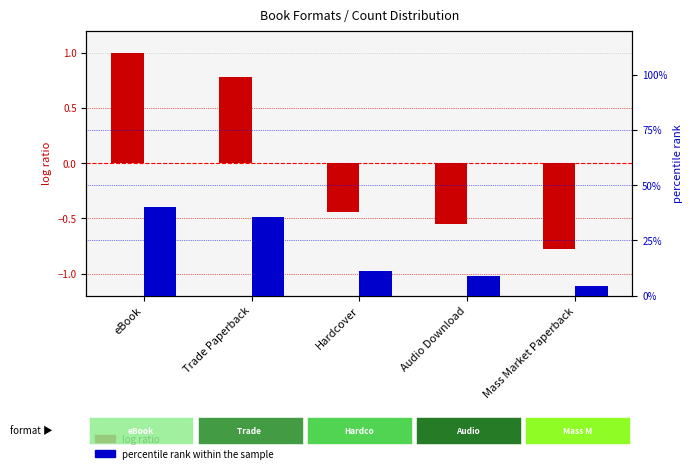

At how many categories does at least one series exceed 30?

2